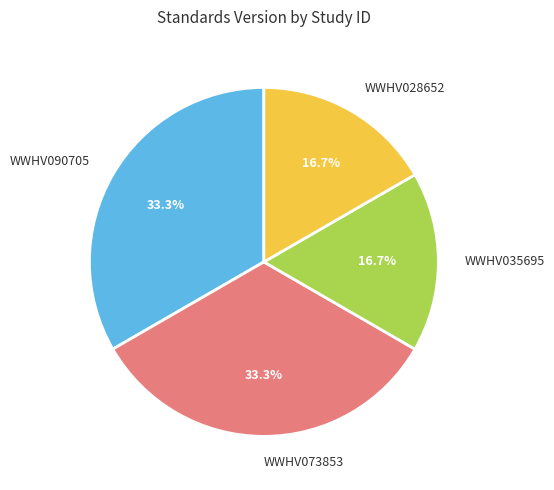

Is there a majority slice in this chart?

No